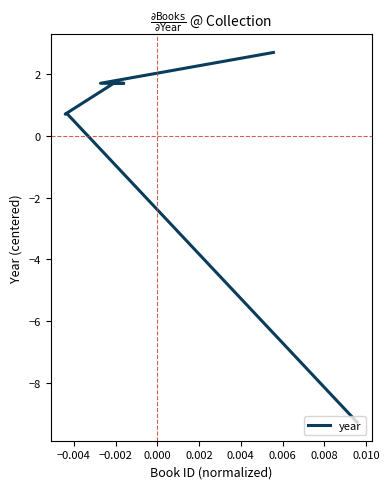

Count the number of data series in this chart.

1